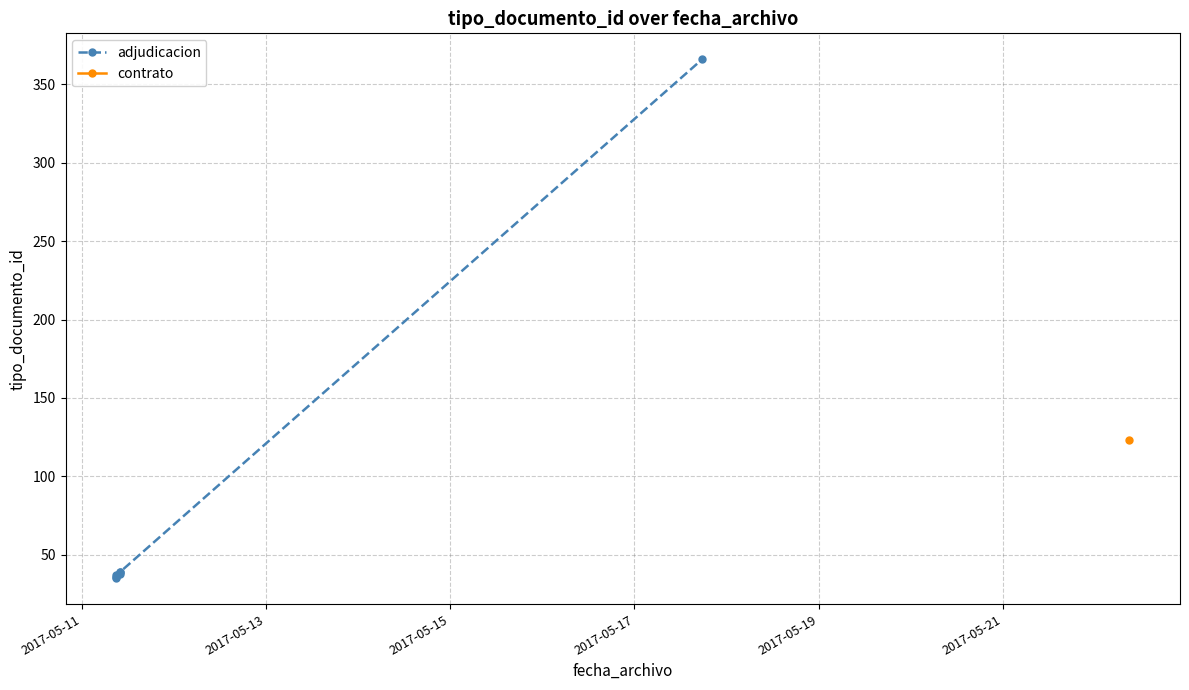

What is the value of the 7th point from the left?

123